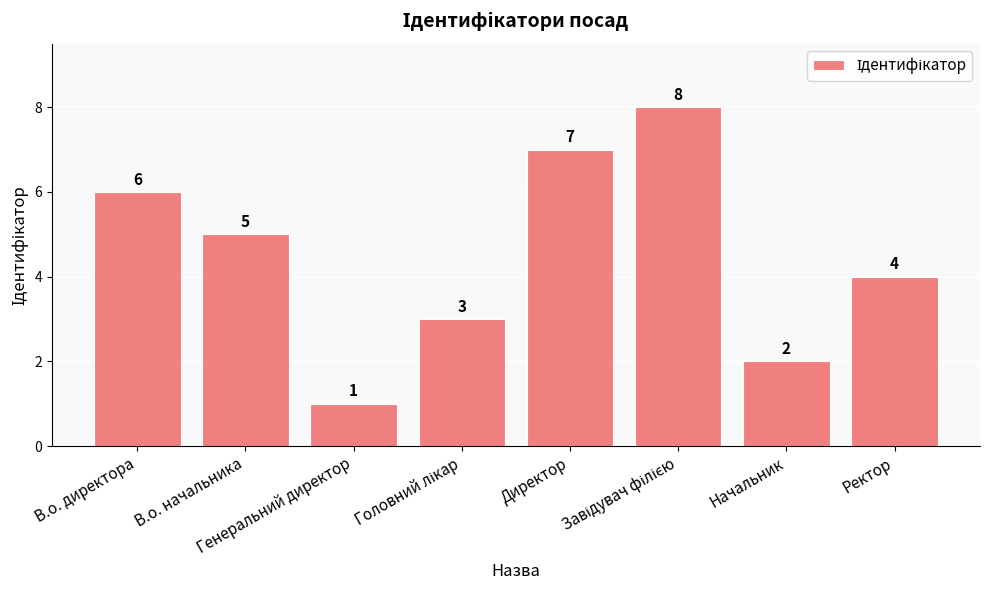

What is the minimum value shown in the chart?

1